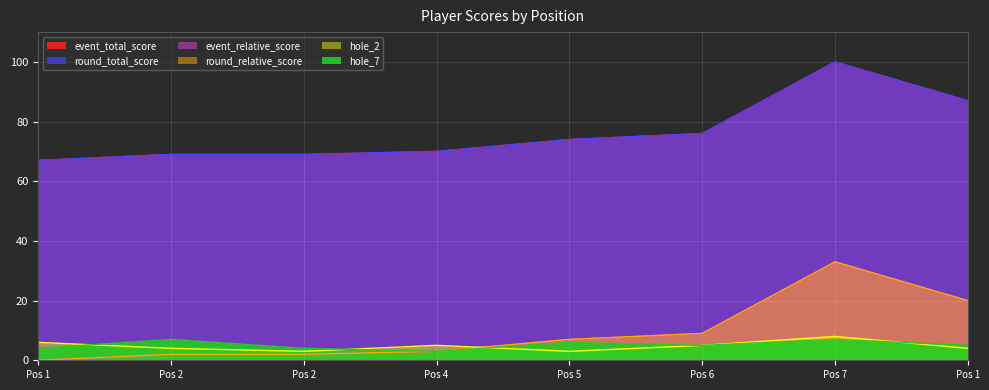

True or false: hole_2 has a value of 9 at Pos 4.

False